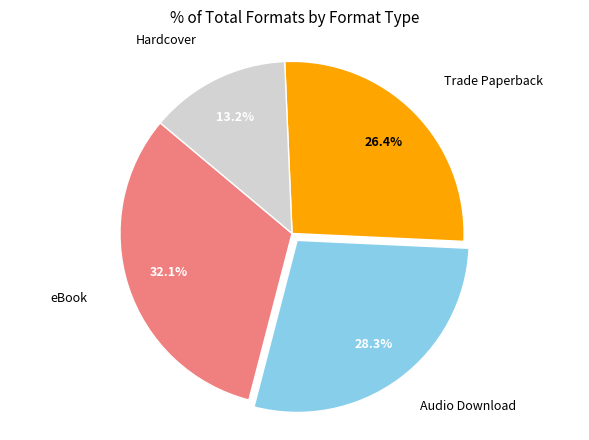

Is there any slice that represents more than half of the pie?

No